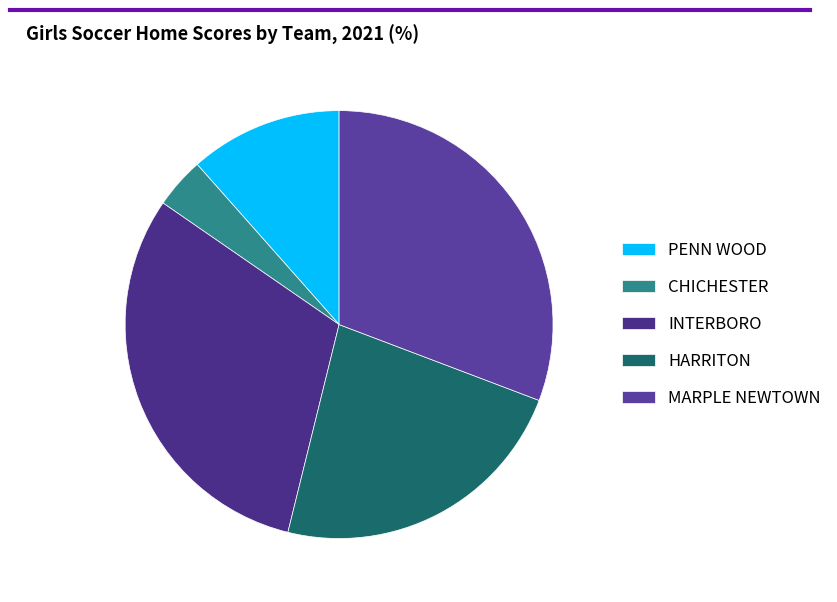

Does PENN WOOD account for over 50% of the chart?

No